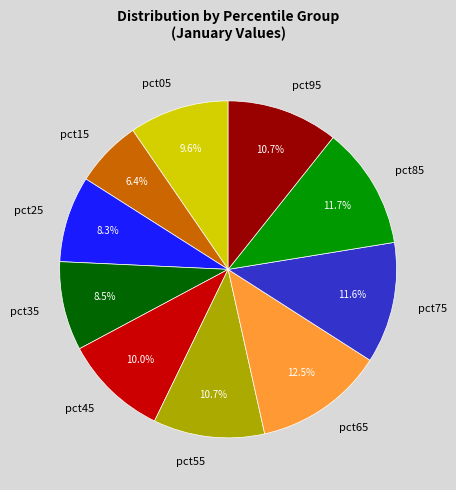

How many segments does this pie chart have?

10